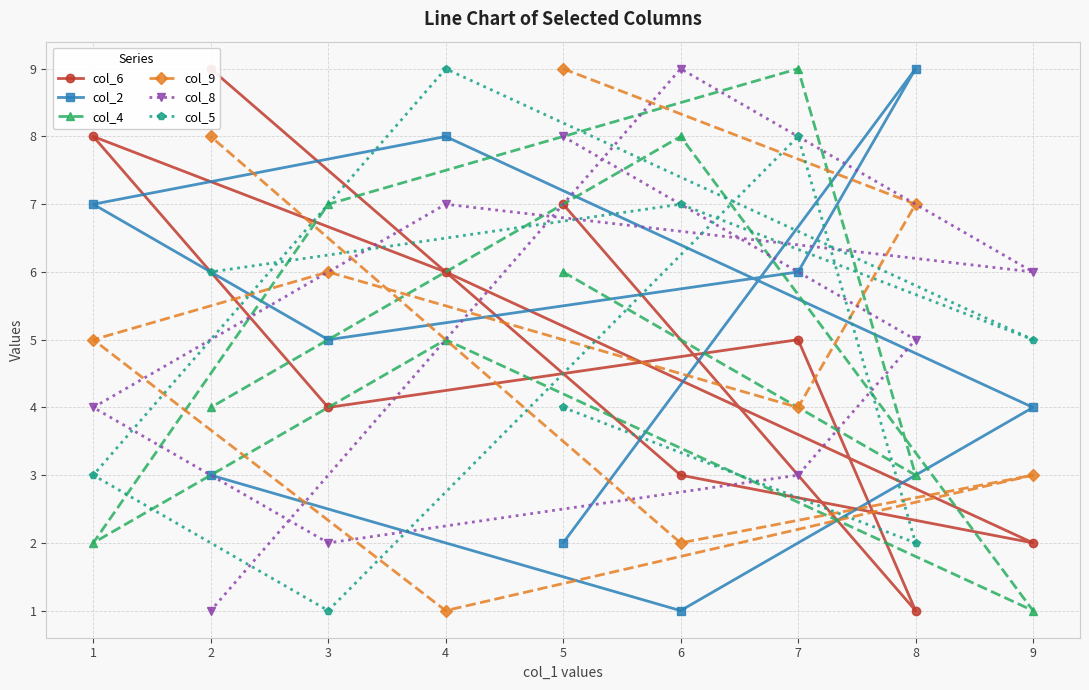

Read the col_9 value at 8.

7